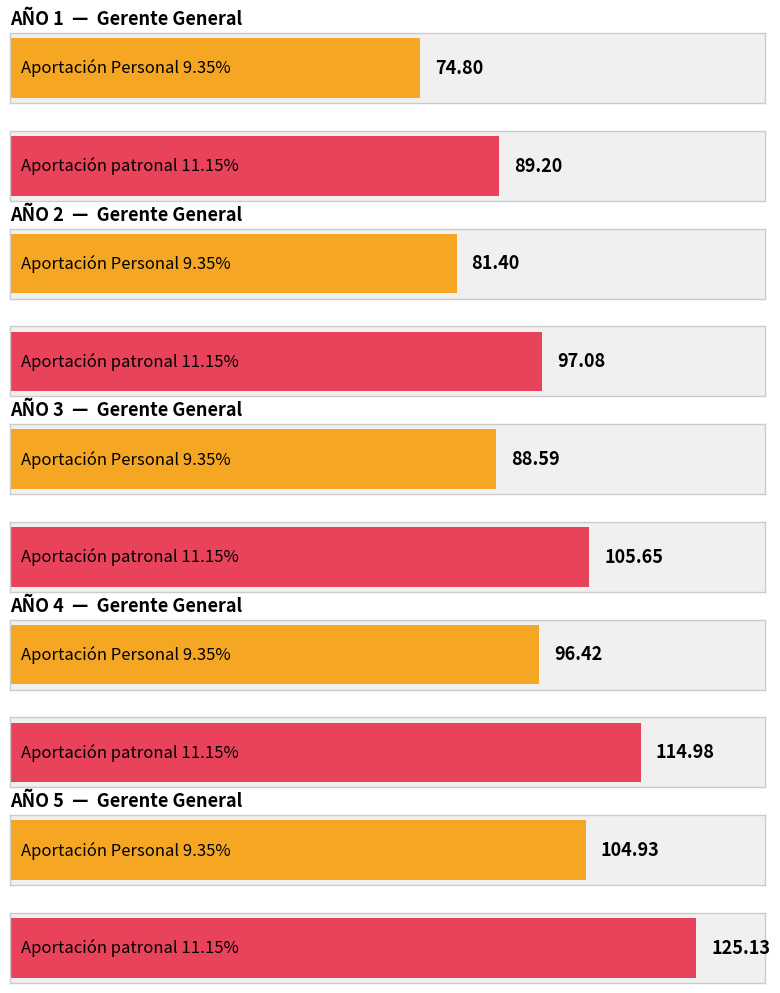

At which category is the sum across all series the highest?

AÑO 5